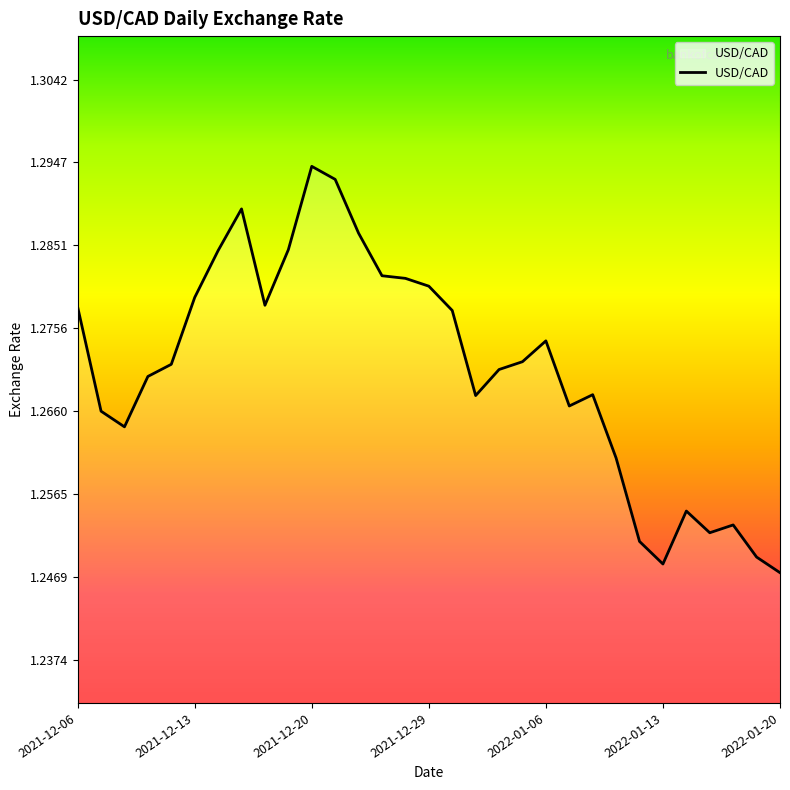

True or false: there are more than 2 points higher than both neighbors.

True